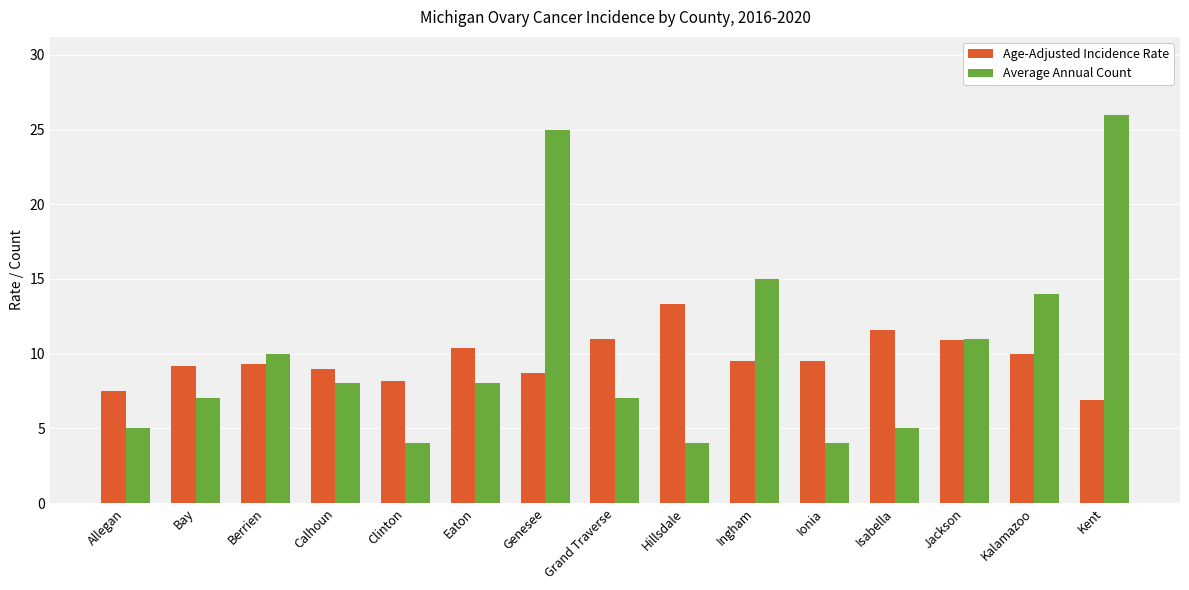

Is it true that Age-Adjusted Incidence Rate equals 3.2 at Ingham?

False